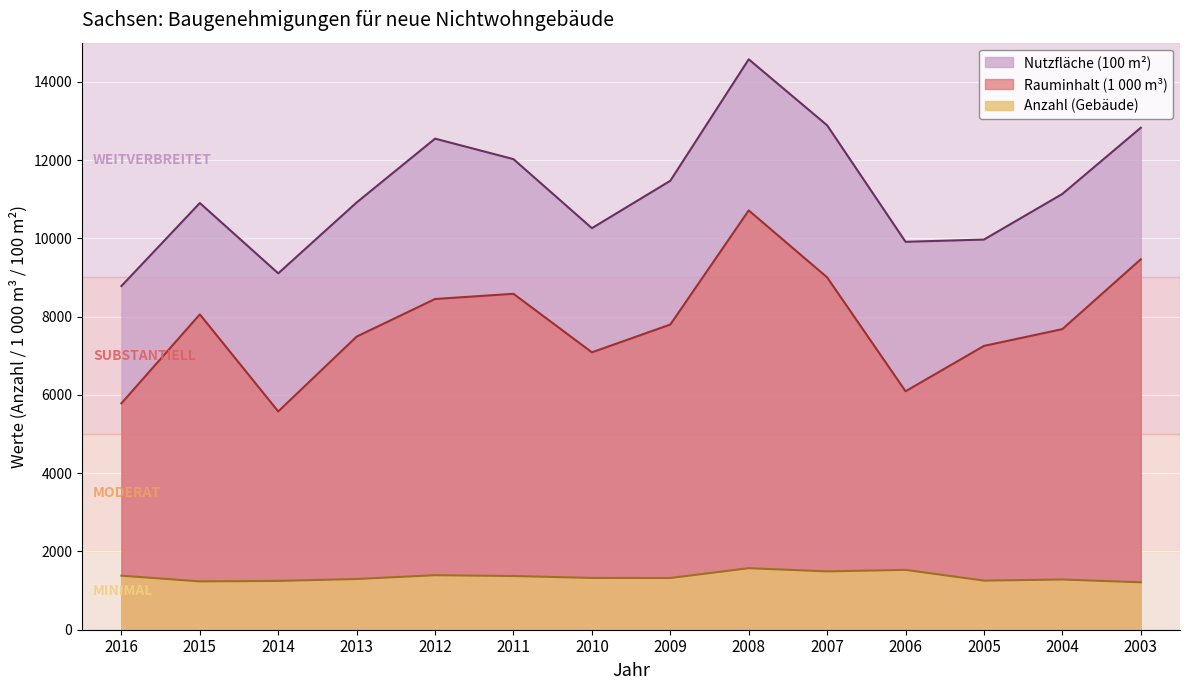

The Nutzfläche (100 m²) series shows 12827 at 2003. True or false?

True